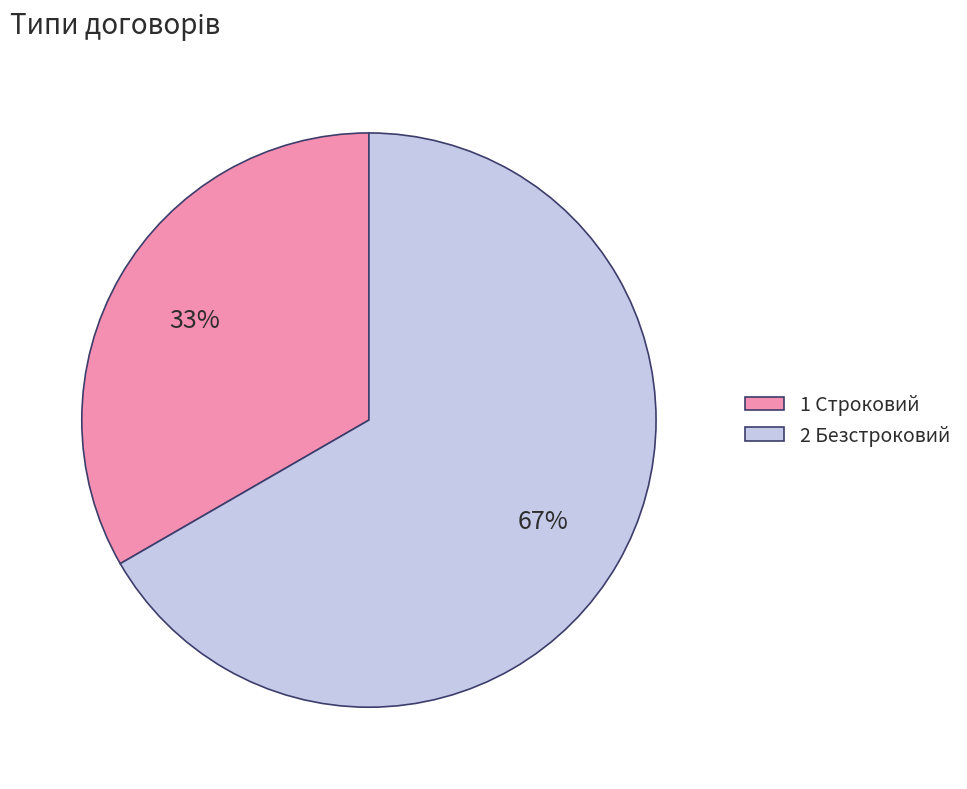

Is there a majority slice in this chart?

Yes